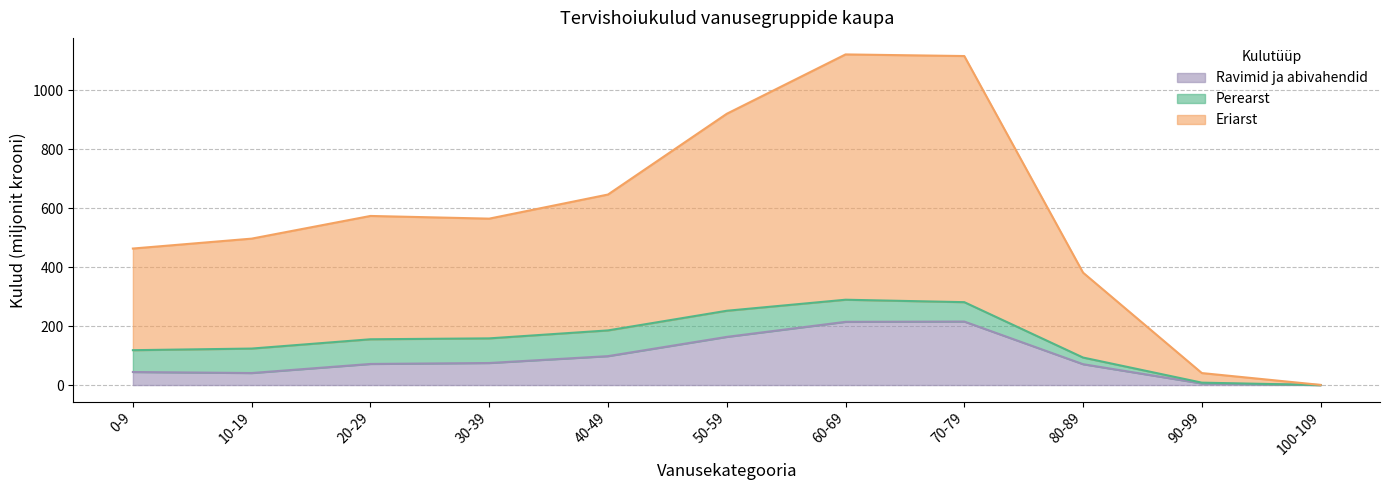

What is the highest value of the Ravimid ja abivahendid series?

215.5